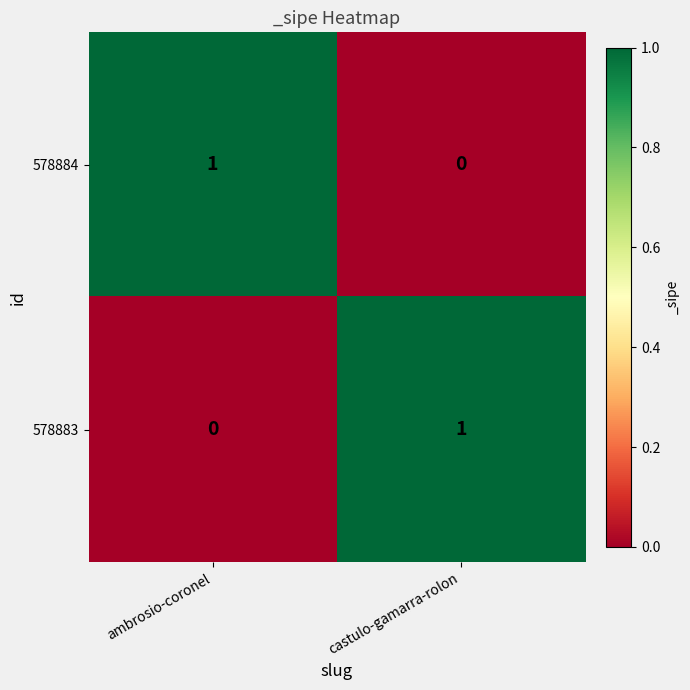

Rank the series at castulo-gamarra-rolon from highest to lowest value.

578883, 578884